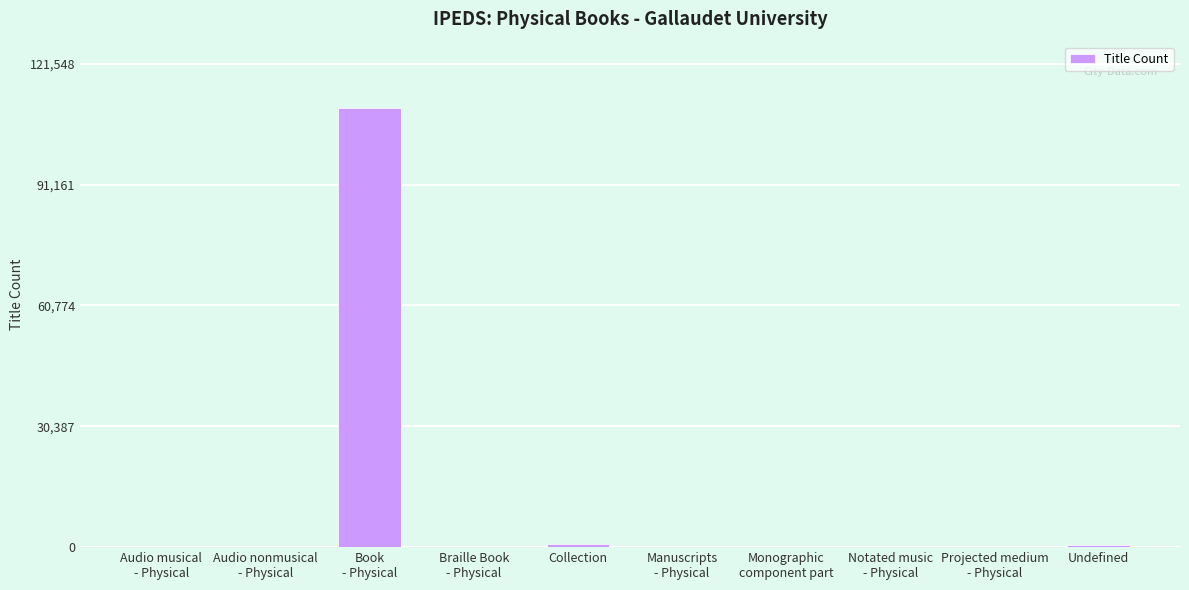

What is the greatest value displayed?

110499